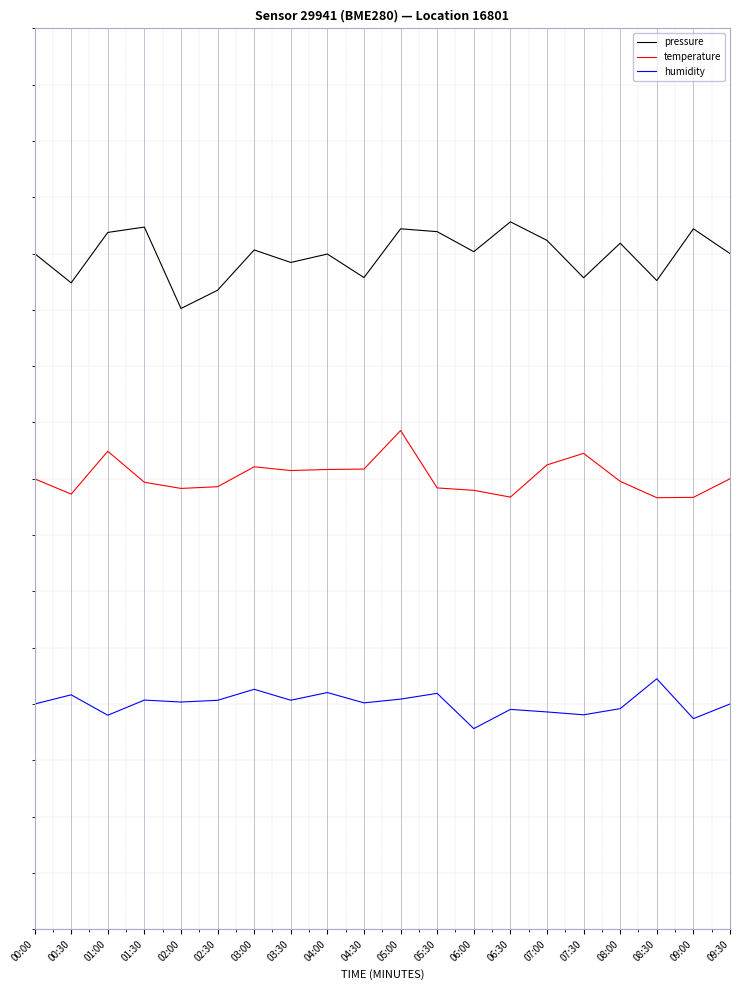

In humidity, how many points are lower than both neighbors (excluding endpoints)?

7